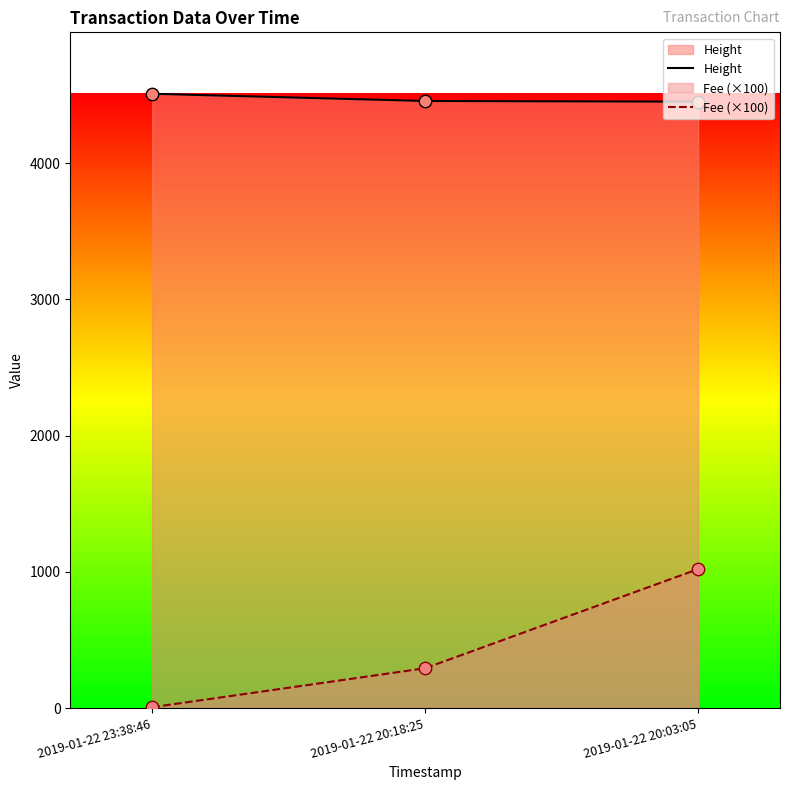

Which series has the largest Y range (max minus min)?

Fee (×100)